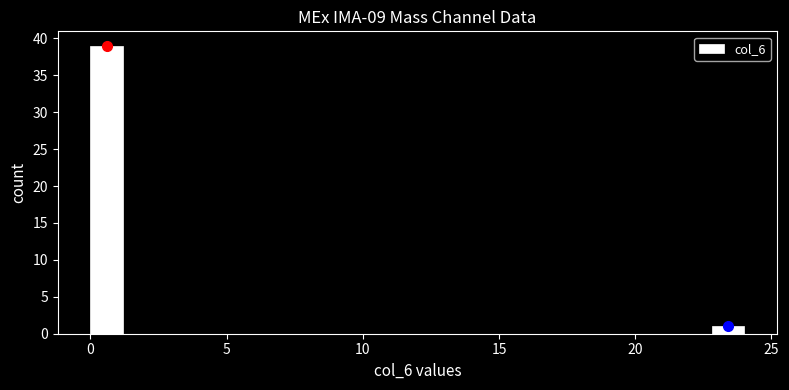

Around what value on the x-axis is the tallest bar? Give the approximate position of its centre, as read against the axis.

0.5